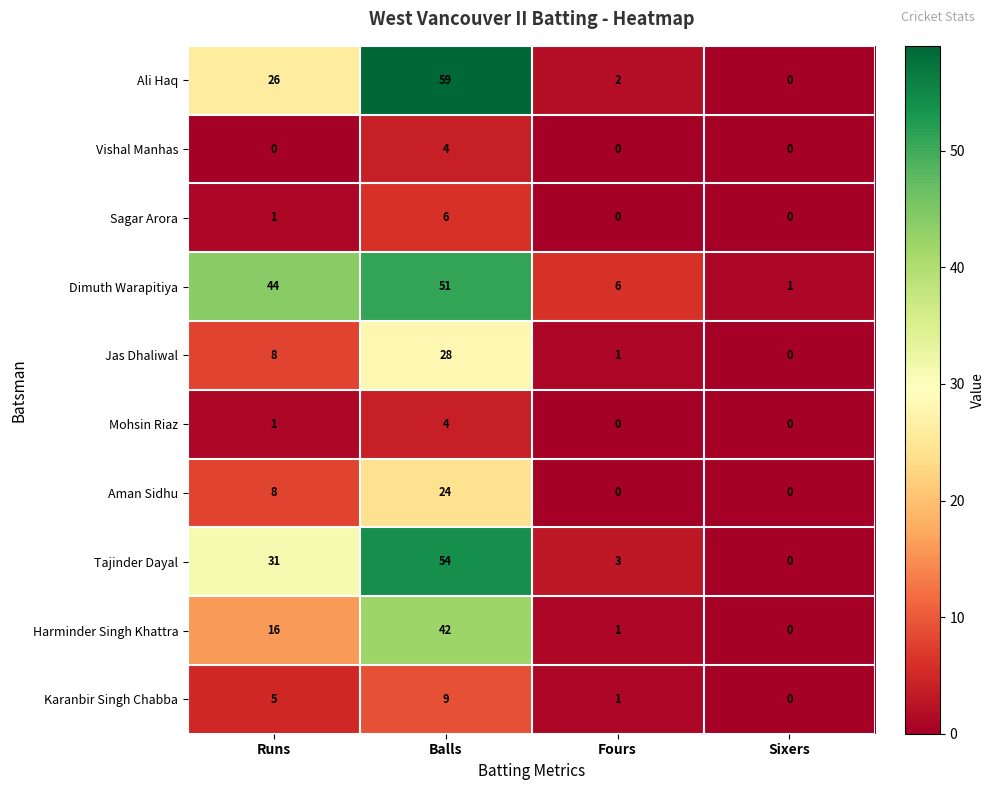

Which series has the largest total across all categories?

Dimuth Warapitiya